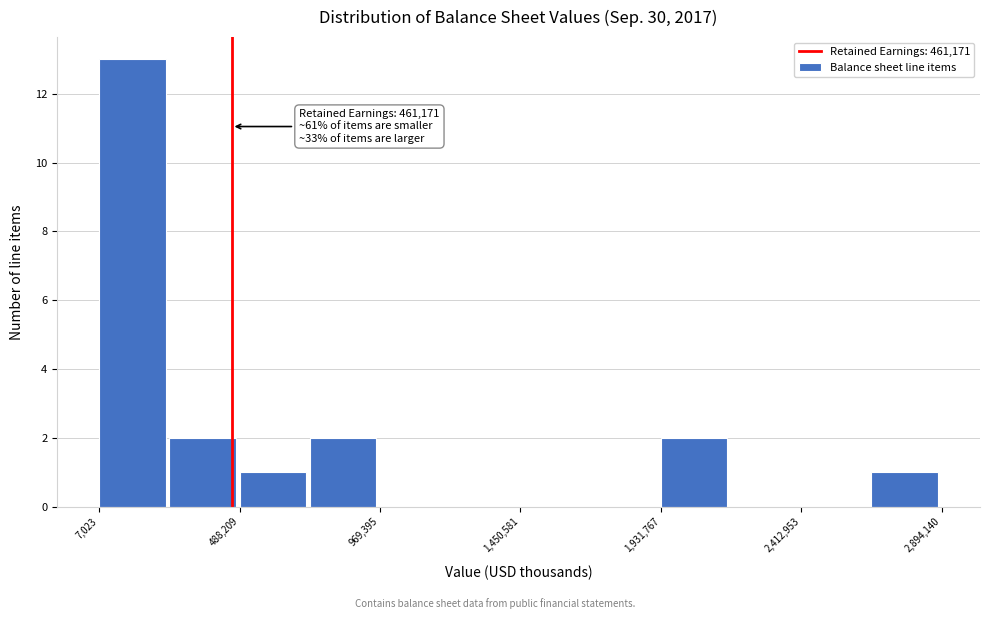

Which range on the x-axis has the tallest bar?

0 to 250000